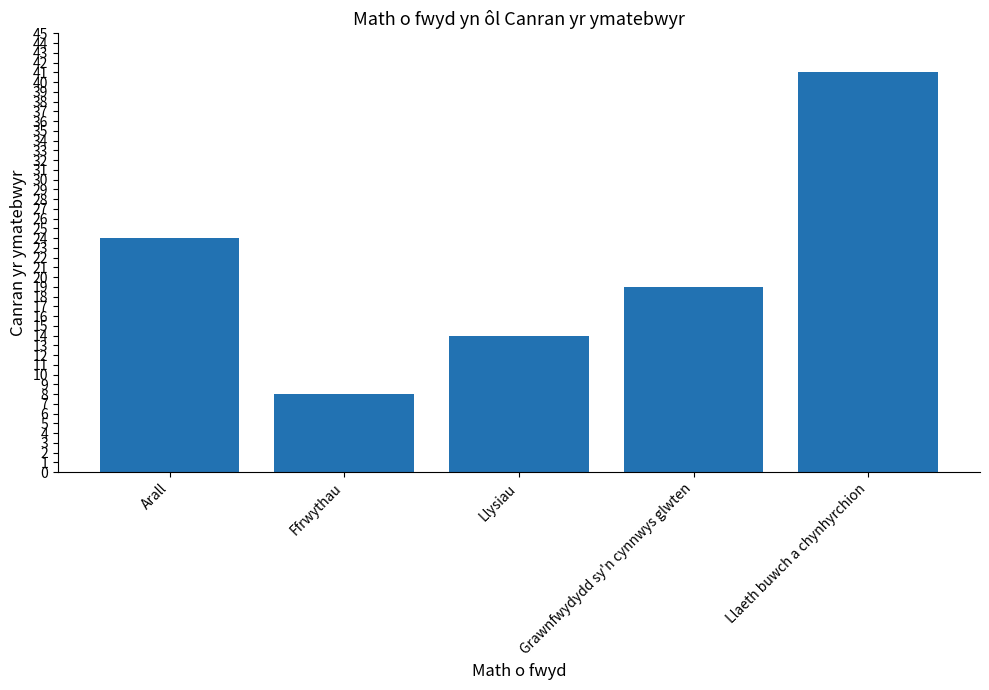

Reading right to left, list all the values displayed in this chart.

41	19	14	8	24